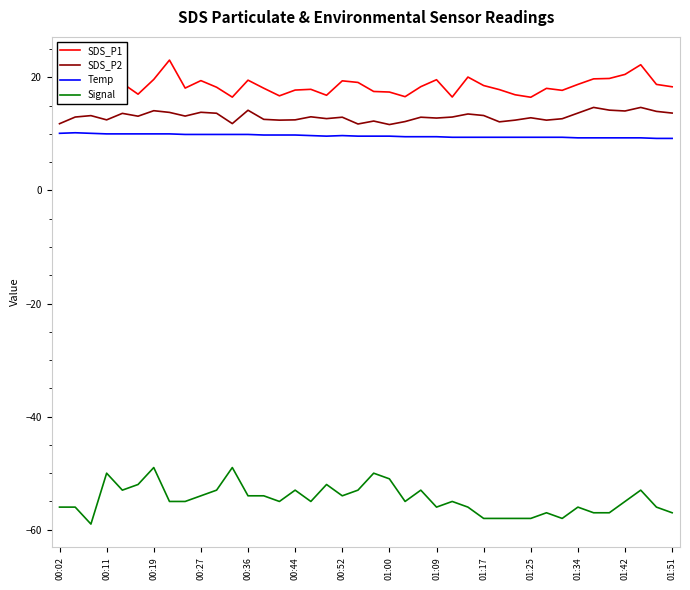

What is the maximum value for Signal?

-49.0